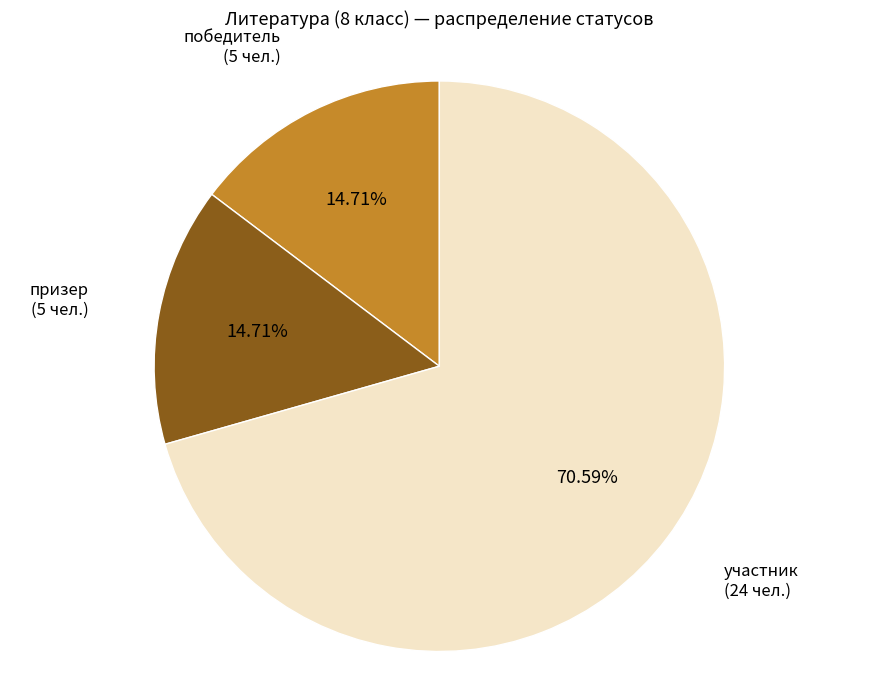

Is участник the majority of the pie?

Yes